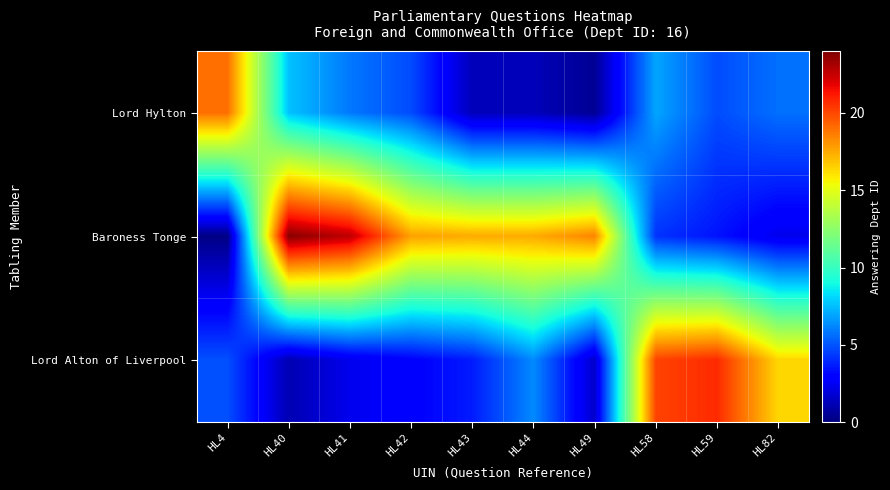

At which category does the chart reach its minimum across all series?

HL4